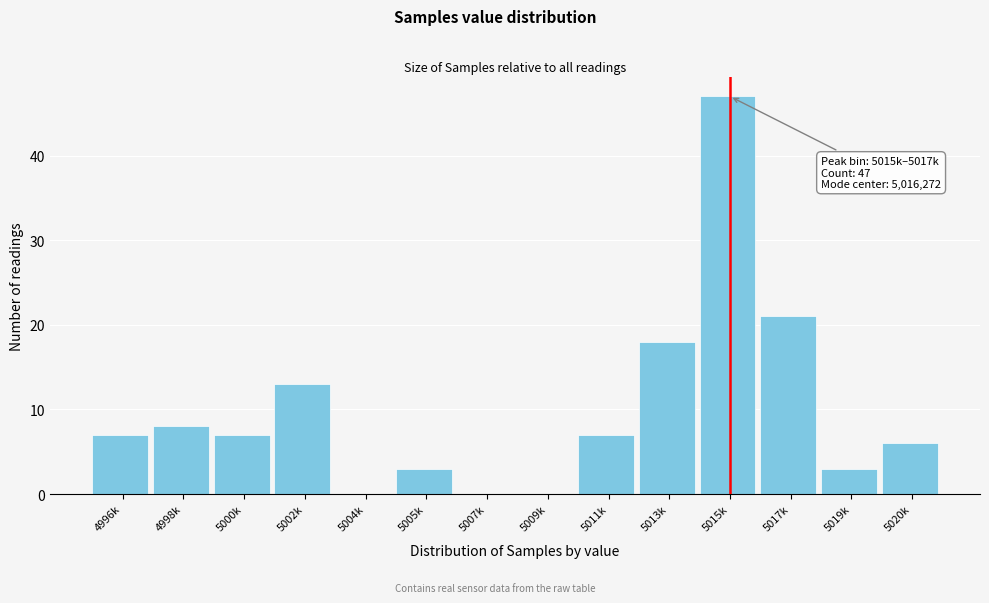

Reading right to left, list all the values displayed in this chart.

5020k=6	5019k=3	5017k=21	5015k=47	5013k=18	5011k=7	5009k=0	5007k=0	5005k=3	5004k=0	5002k=13	5000k=7	4998k=8	4996k=7